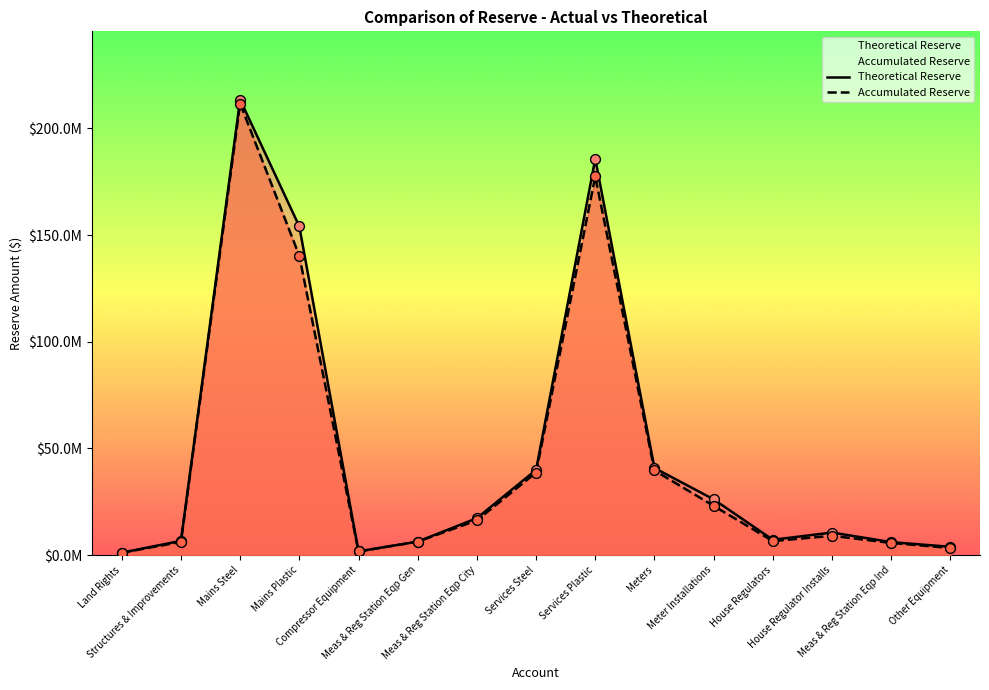

Which series reaches the minimum Y coordinate?

Accumulated Reserve